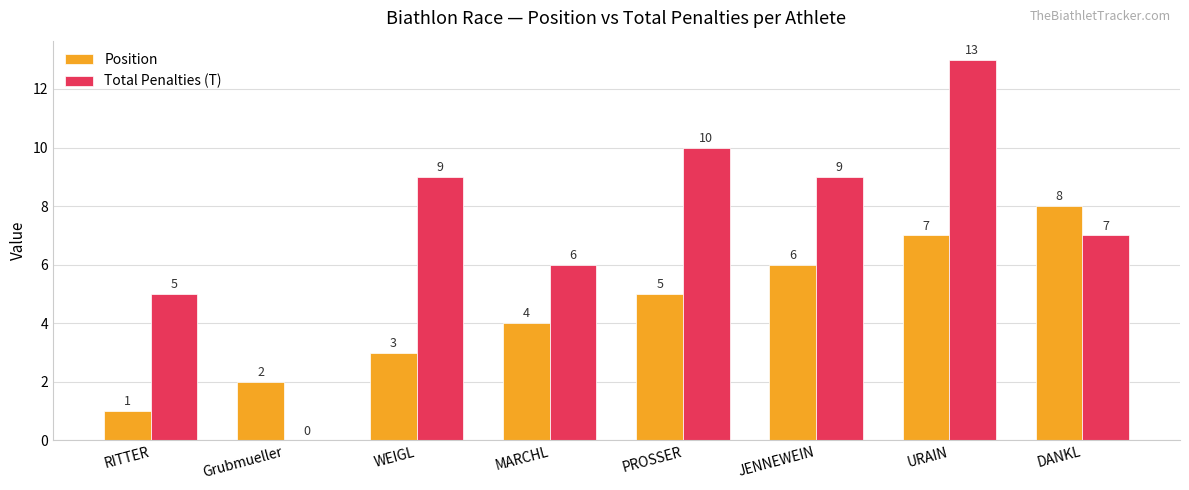

Which label corresponds to the largest value in the chart?

URAIN